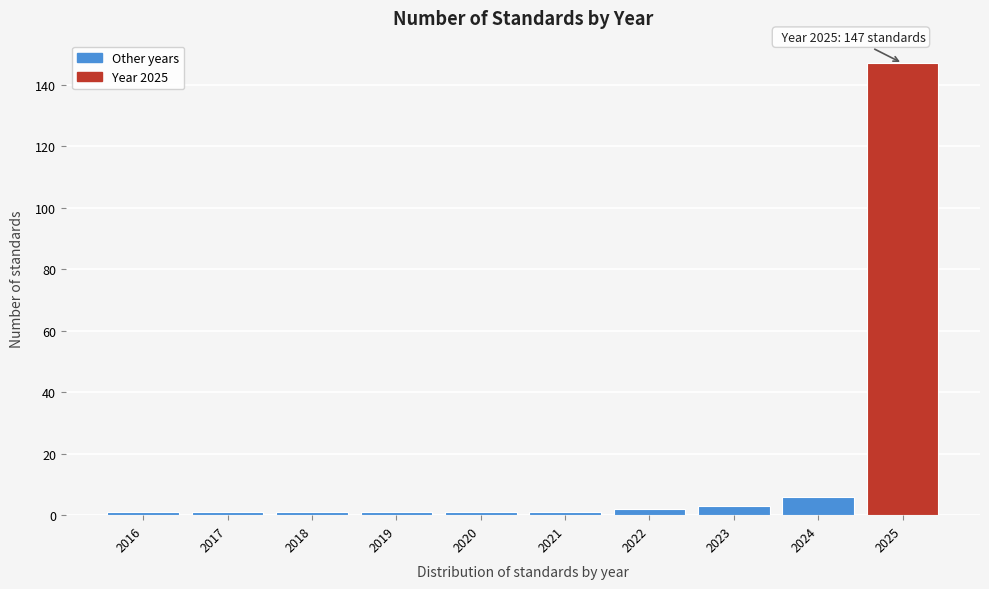

Reading left to right, transcribe all the data shown in this chart.

1	1	1	1	1	1	2	3	6	147